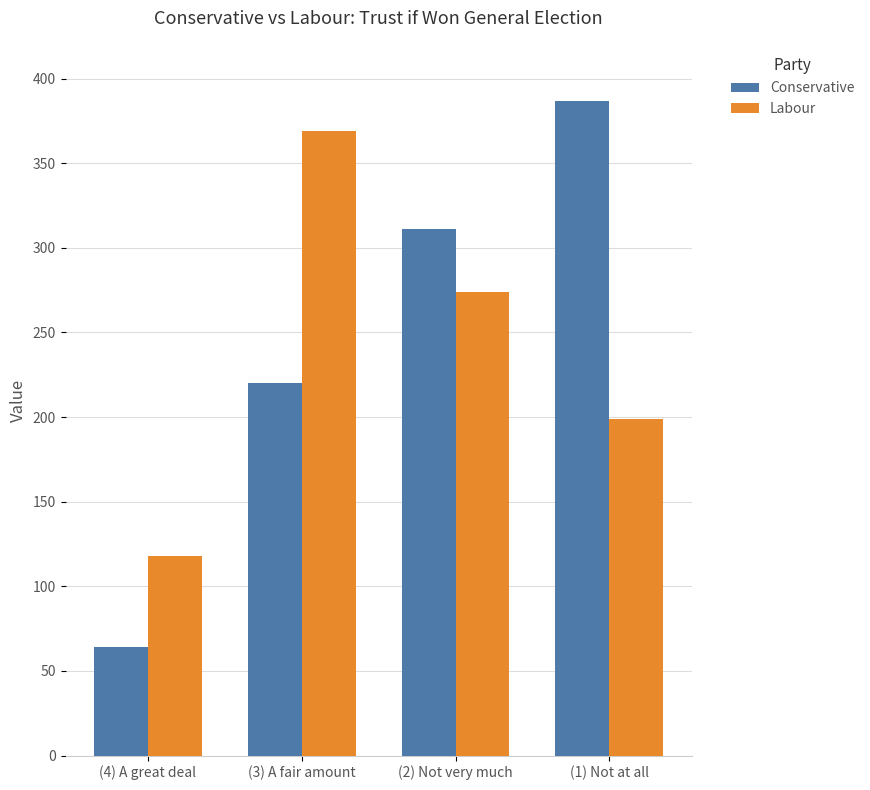

What is the total value across all series at (4) A great deal?

182